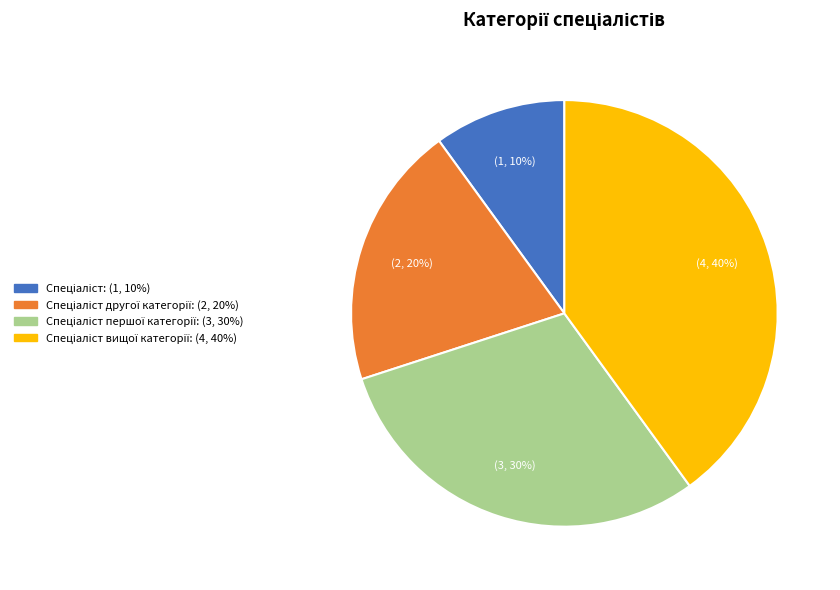

Does any single category account for the majority?

No